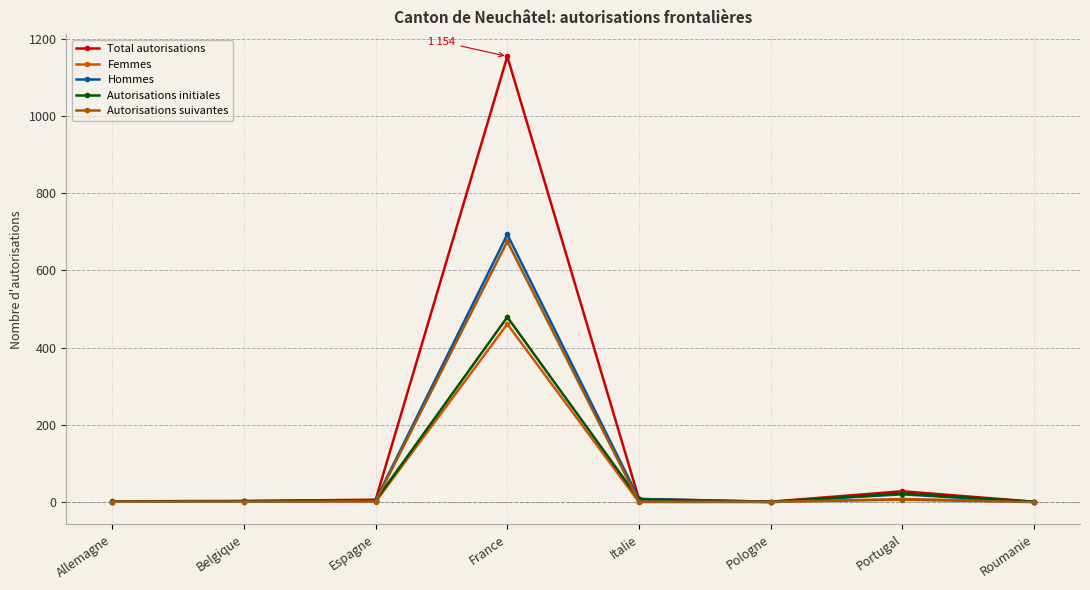

How many lines are shown in the chart?

5